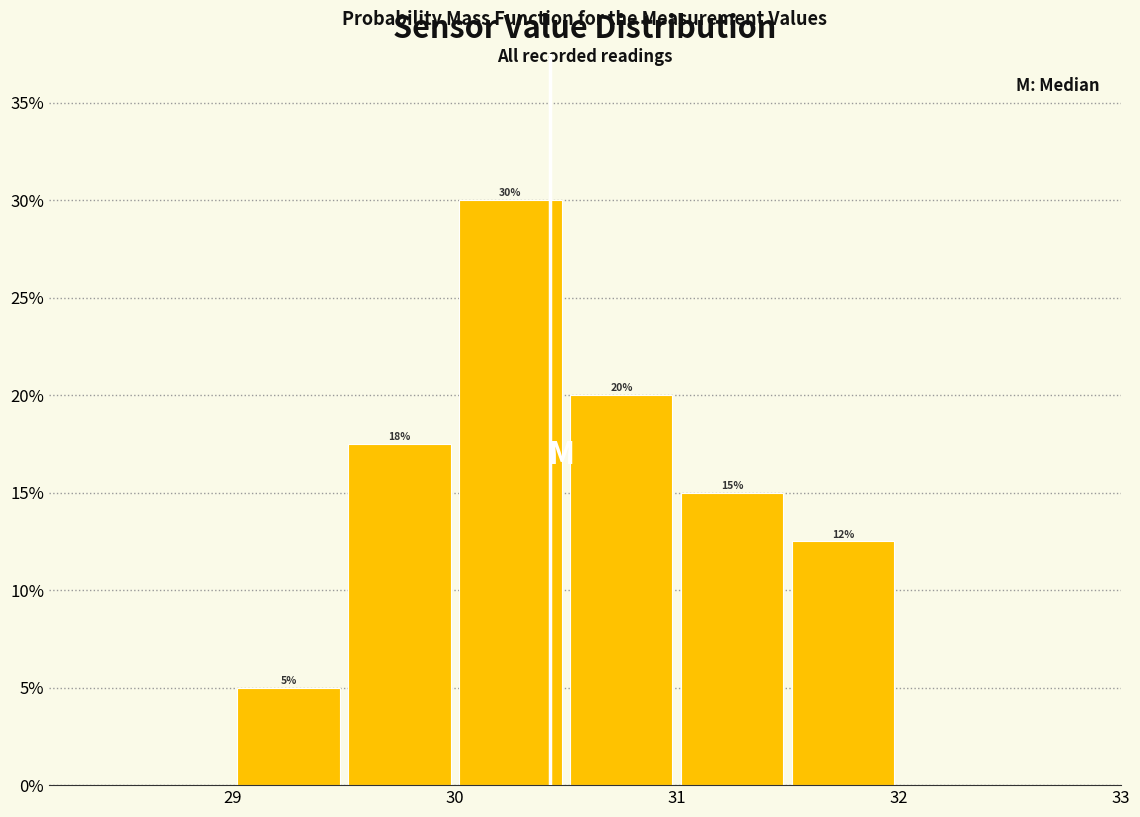

Over which range of the x-axis is the bar tallest?

30.0 to 30.5